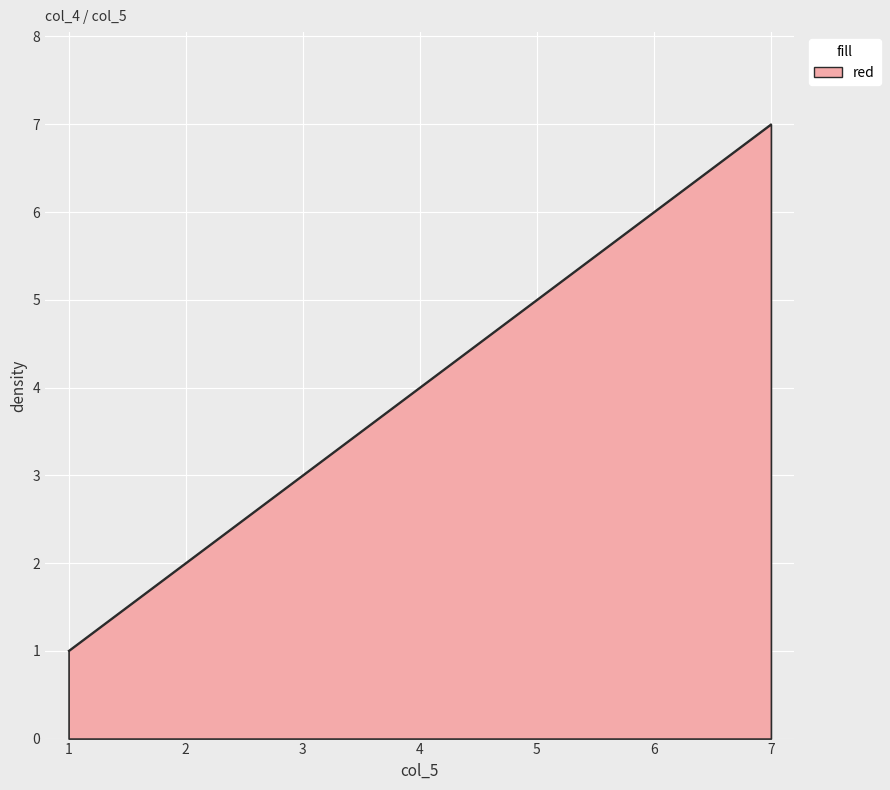

What is the sum of all values?

28